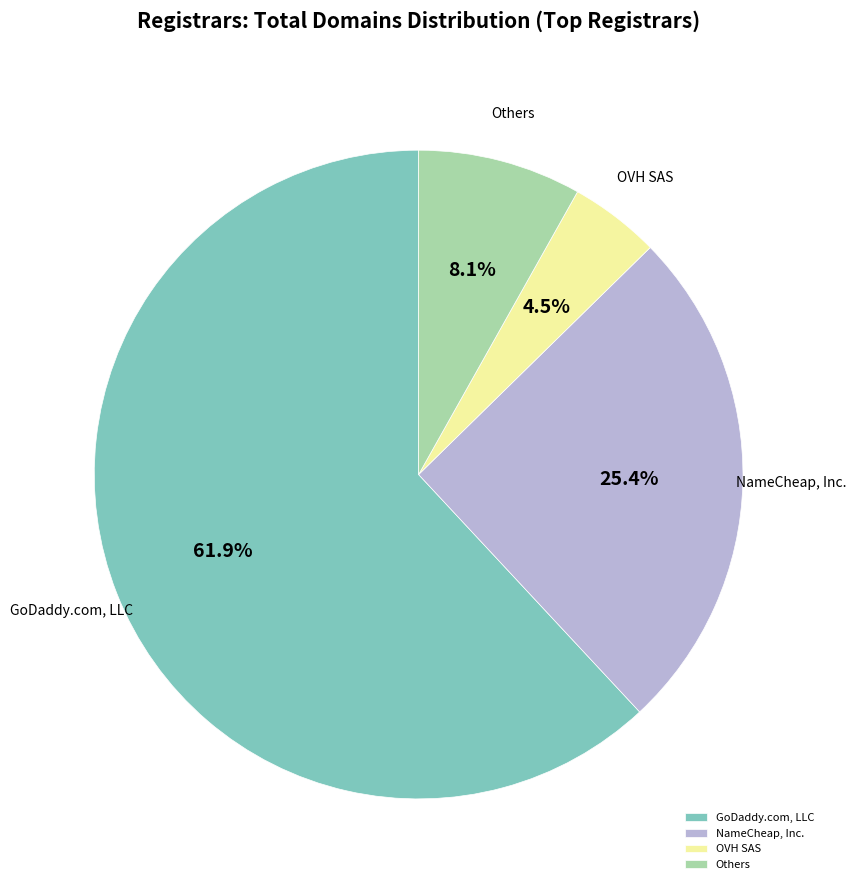

Which slice is the smallest?

OVH SAS